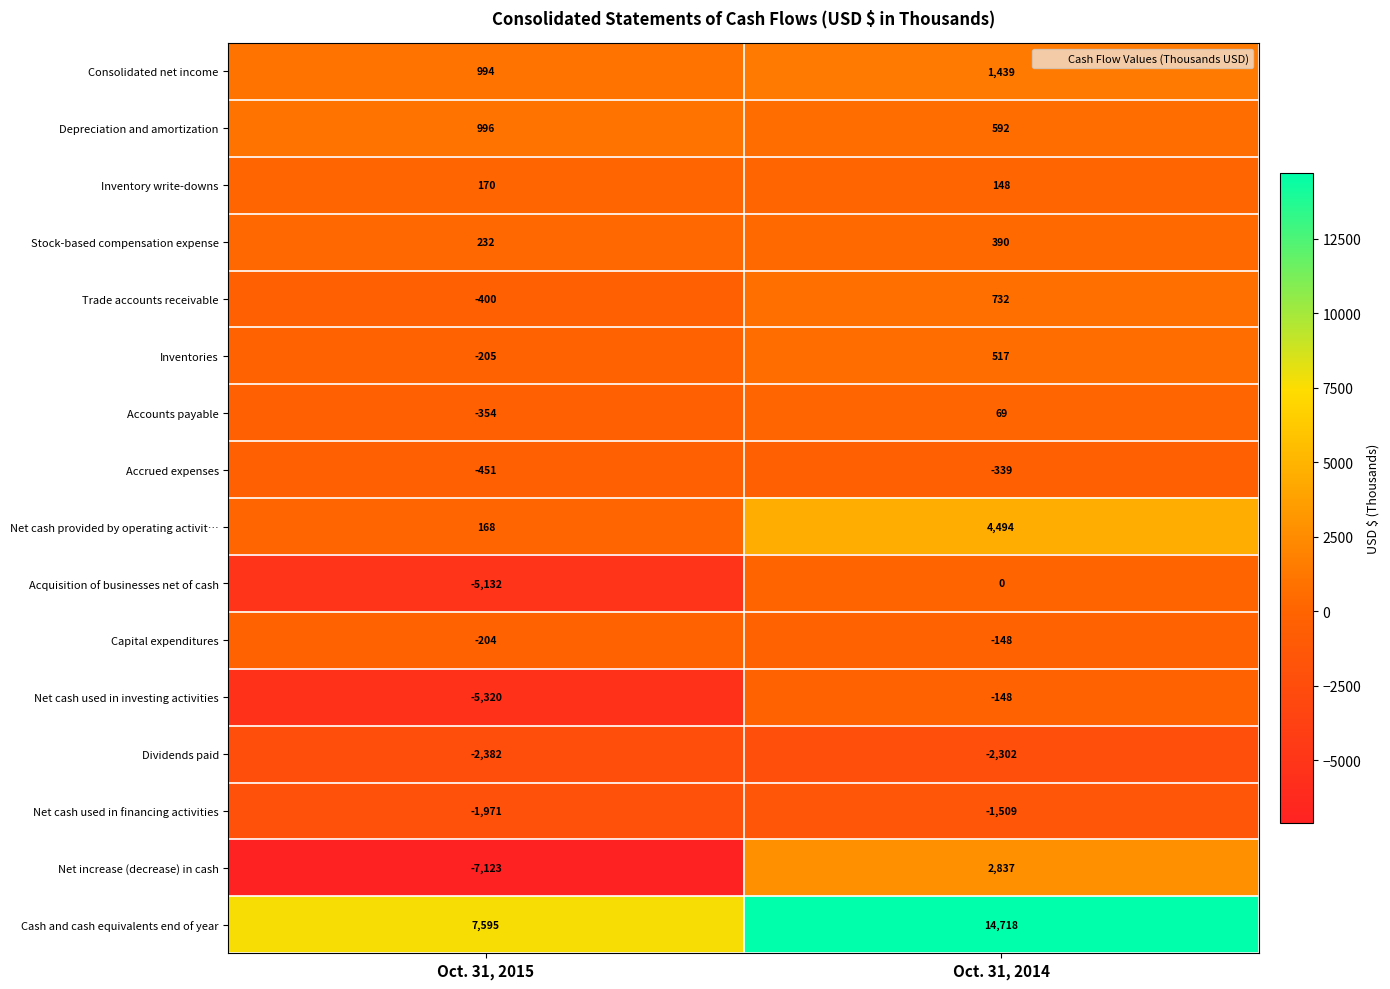

At Oct. 31, 2015, list the series in order from smallest to largest.

Net increase (decrease) in cash, Net cash used in investing activities, Acquisition of businesses net of cash, Dividends paid, Net cash used in financing activities, Accrued expenses, Trade accounts receivable, Accounts payable, Inventories, Capital expenditures, Net cash provided by operating activit…, Inventory write-downs, Stock-based compensation expense, Consolidated net income, Depreciation and amortization, Cash and cash equivalents end of year